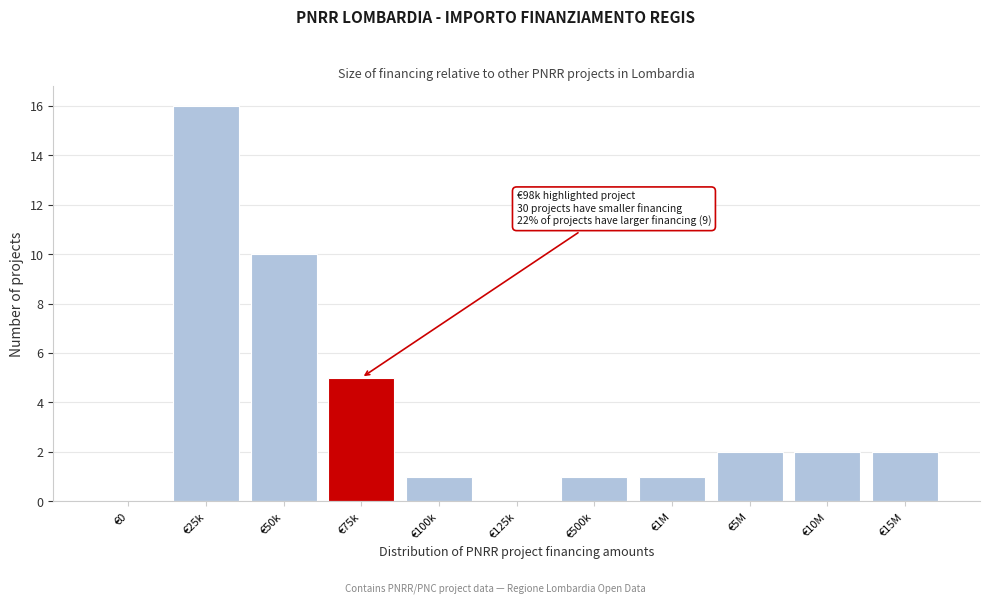

Reading left to right, transcribe all the data shown in this chart.

€0=0	€25k=16	€50k=10	€75k=5	€100k=1	€125k=0	€500k=1	€1M=1	€5M=2	€10M=2	€15M=2